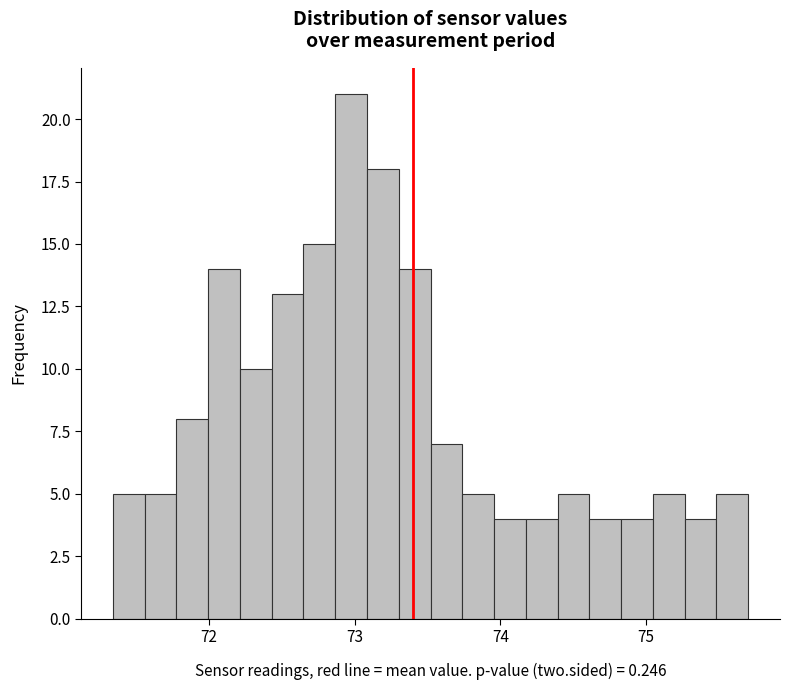

Around what value on the x-axis is the tallest bar? Give the approximate position of its centre, as read against the axis.

73.0